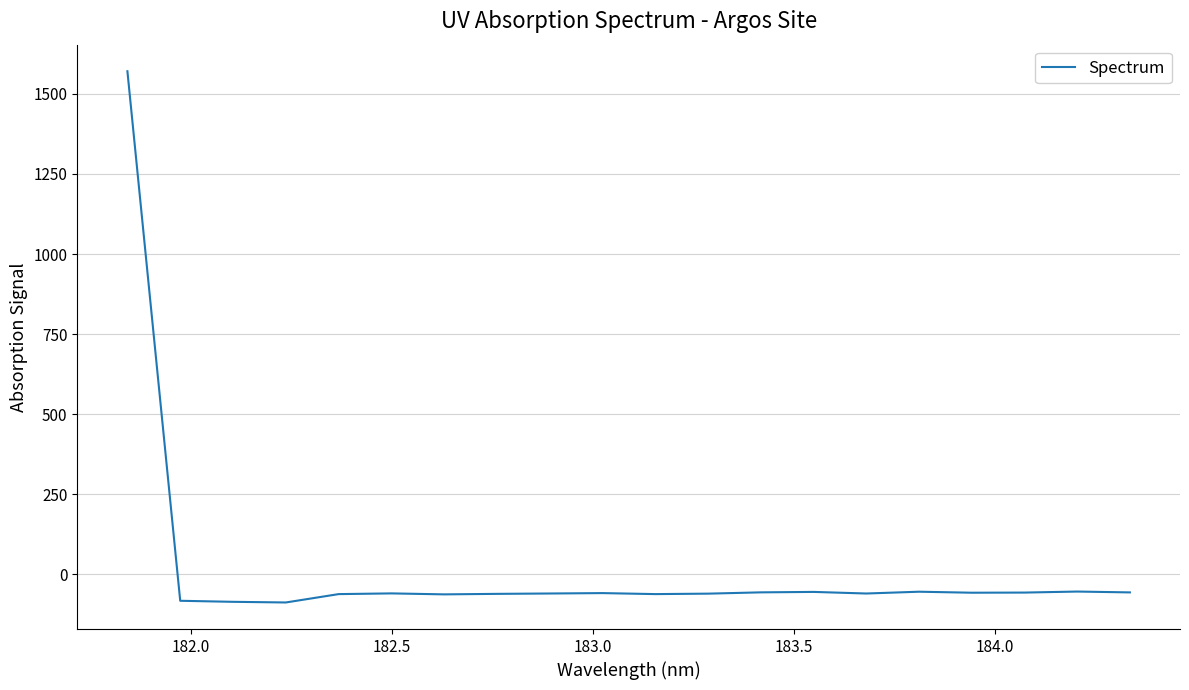

What is the difference between the maximum and minimum values?

1659.8